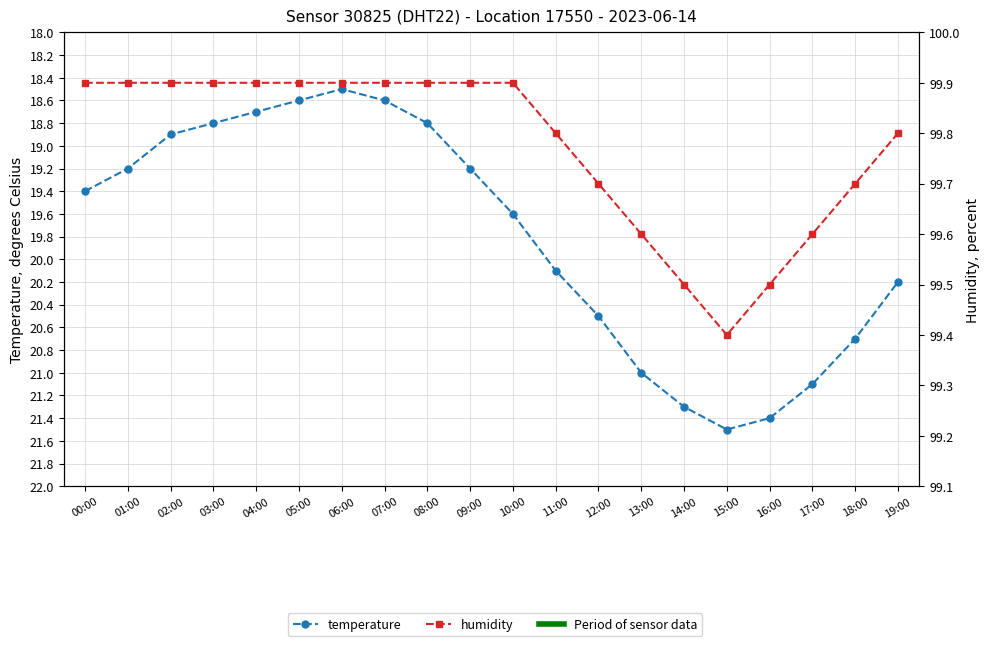

In temperature, how many points are higher than both neighbors (excluding endpoints)?

1